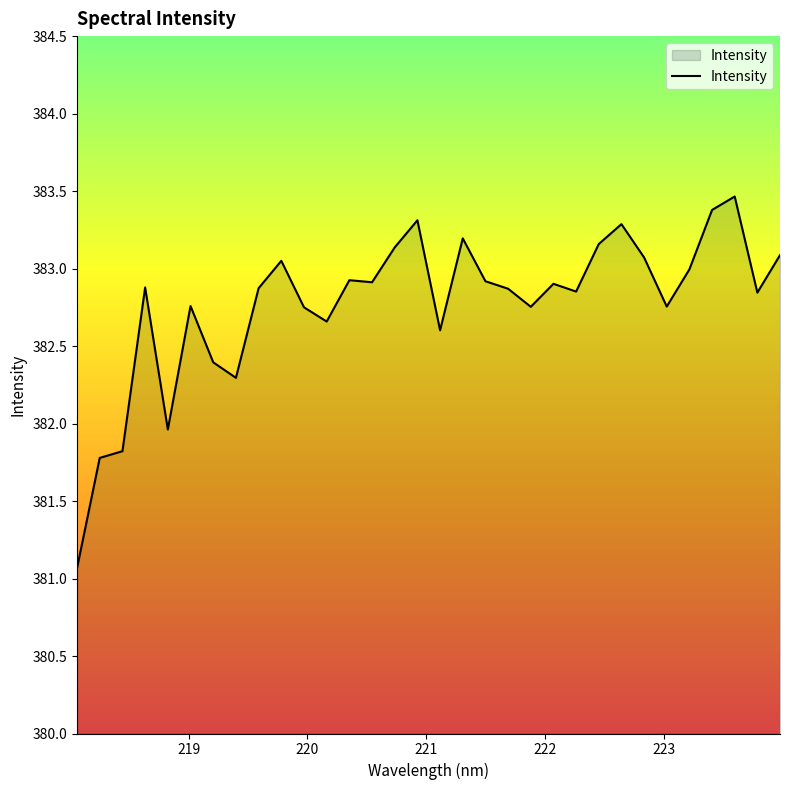

What is the difference between the maximum and minimum values?

2.4